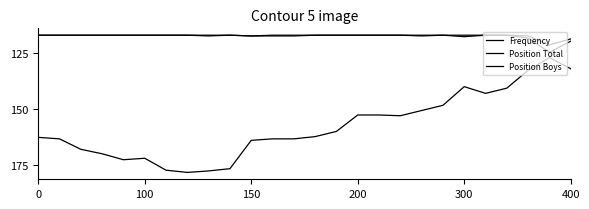

At which category is the sum across all series the highest?

7